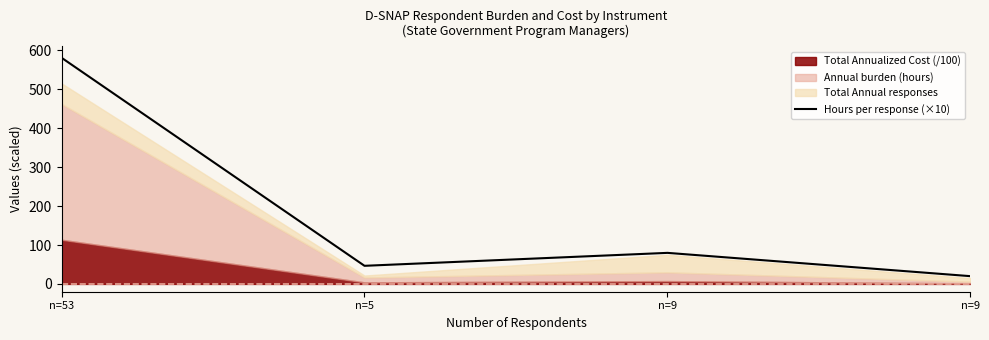

Does the chart display data point markers on the line(s)?

No